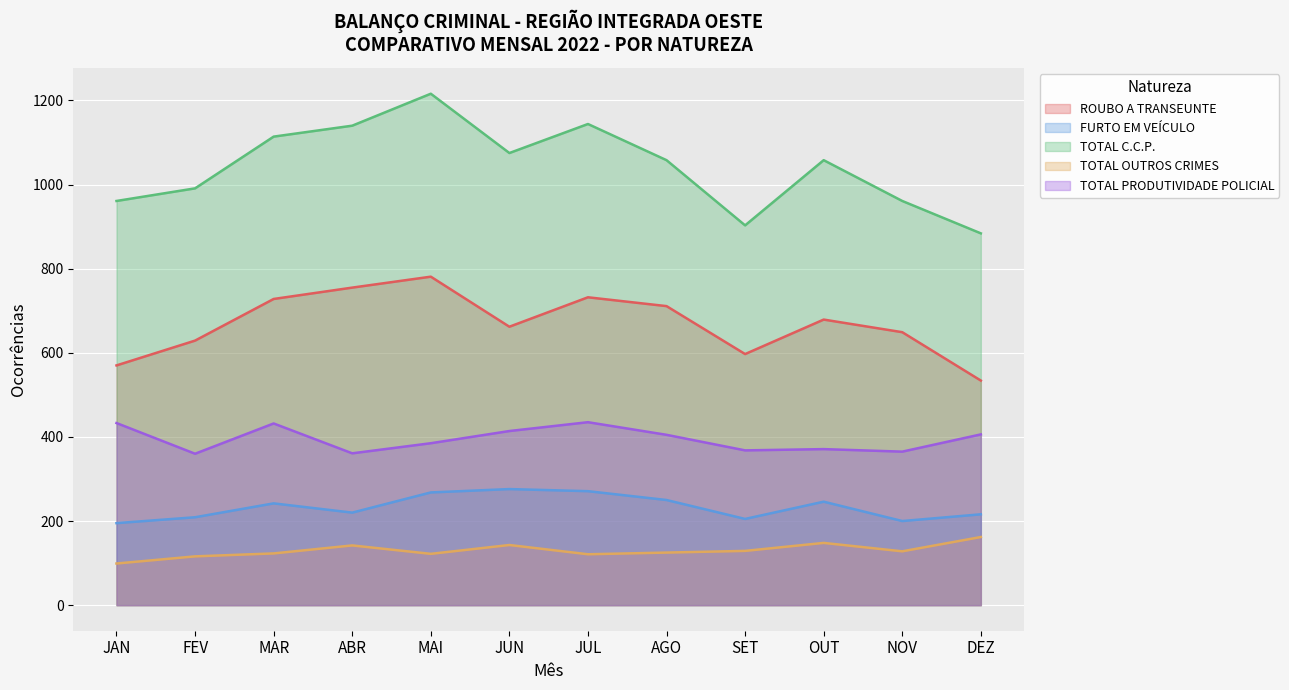

How many interior local valleys does the TOTAL OUTROS CRIMES series have?

3